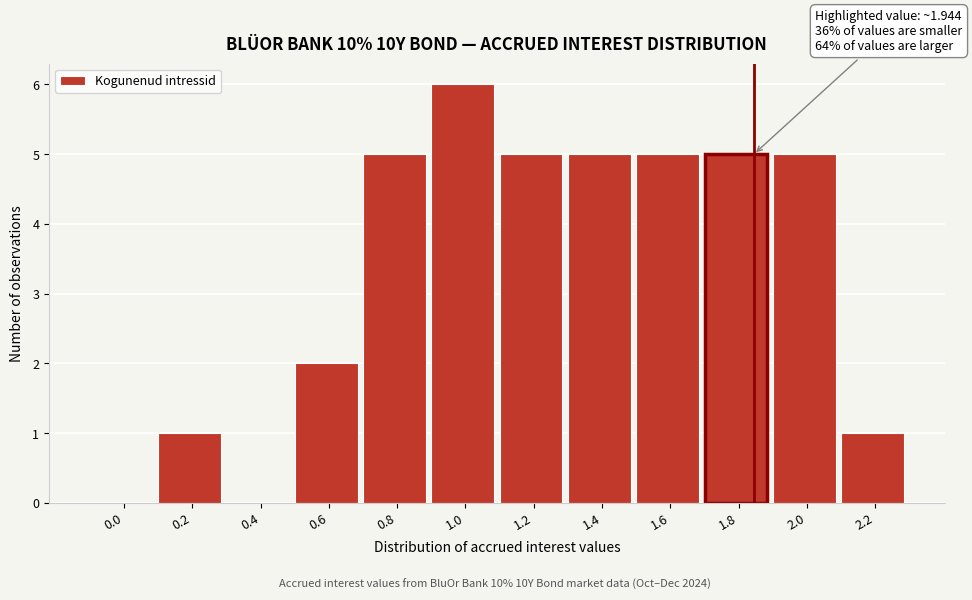

Reading left to right, extract all data points from this chart.

0.0=0	0.2=1	0.4=0	0.6=2	0.8=5	1.0=6	1.2=5	1.4=5	1.6=5	1.8=5	2.0=5	2.2=1